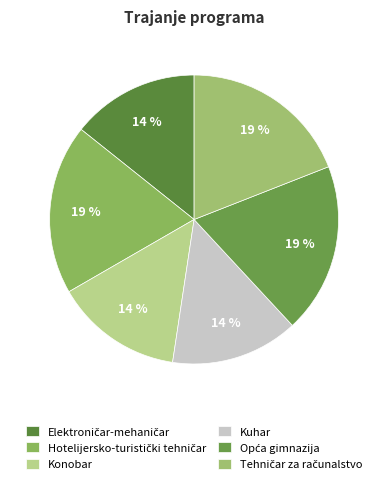

What percentage is the Kuhar slice, to the nearest percent?

14%